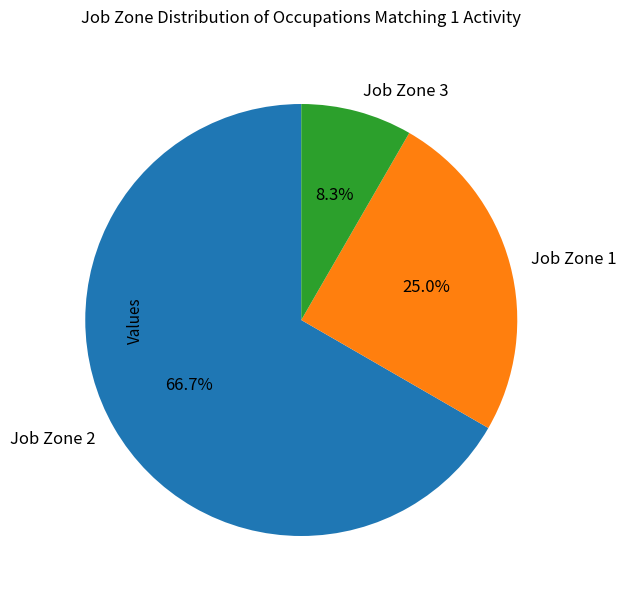

What is the majority slice?

Job Zone 2